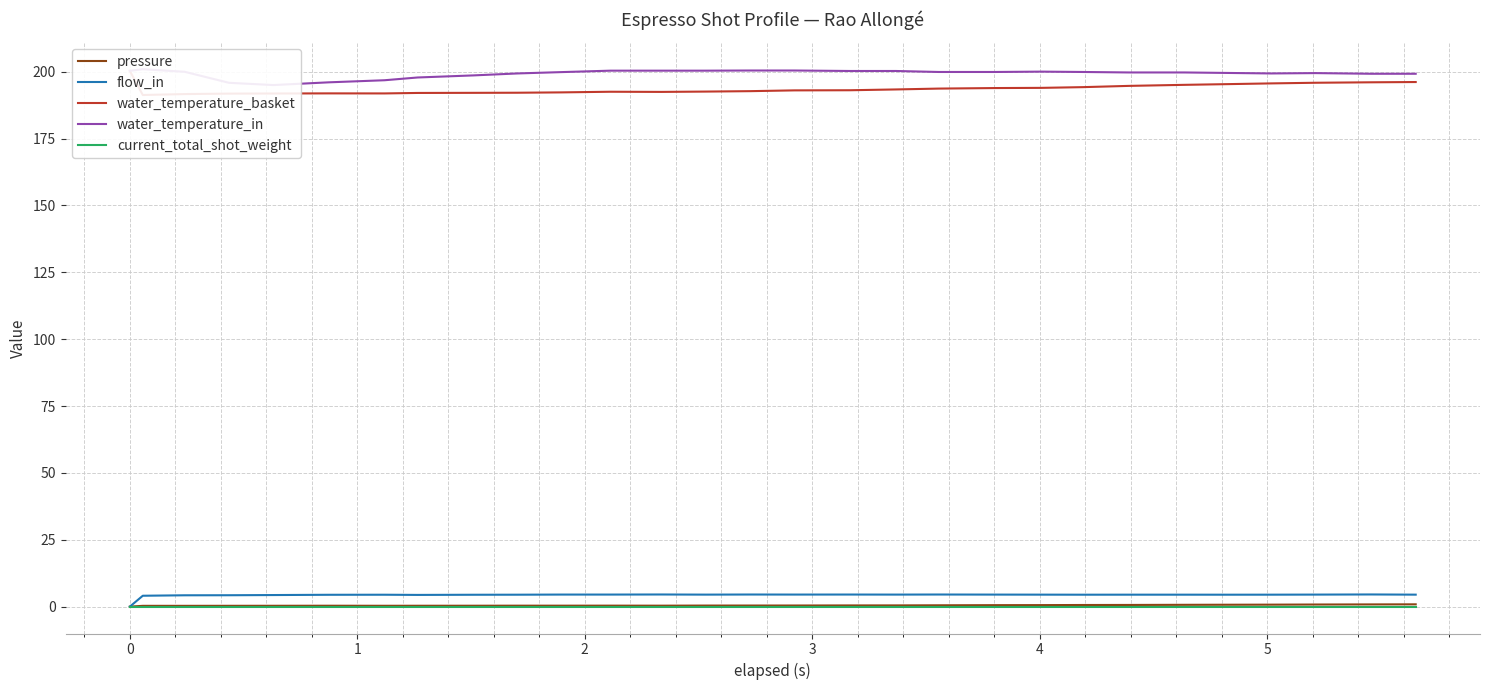

What are all the series names shown in the legend?

pressure, flow_in, water_temperature_basket, water_temperature_in, current_total_shot_weight